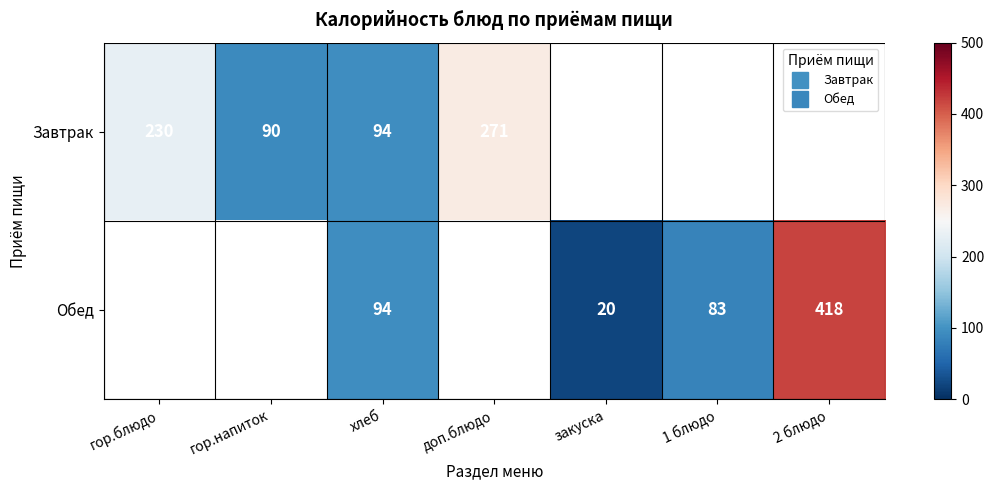

At how many categories does at least one series exceed 392?

1